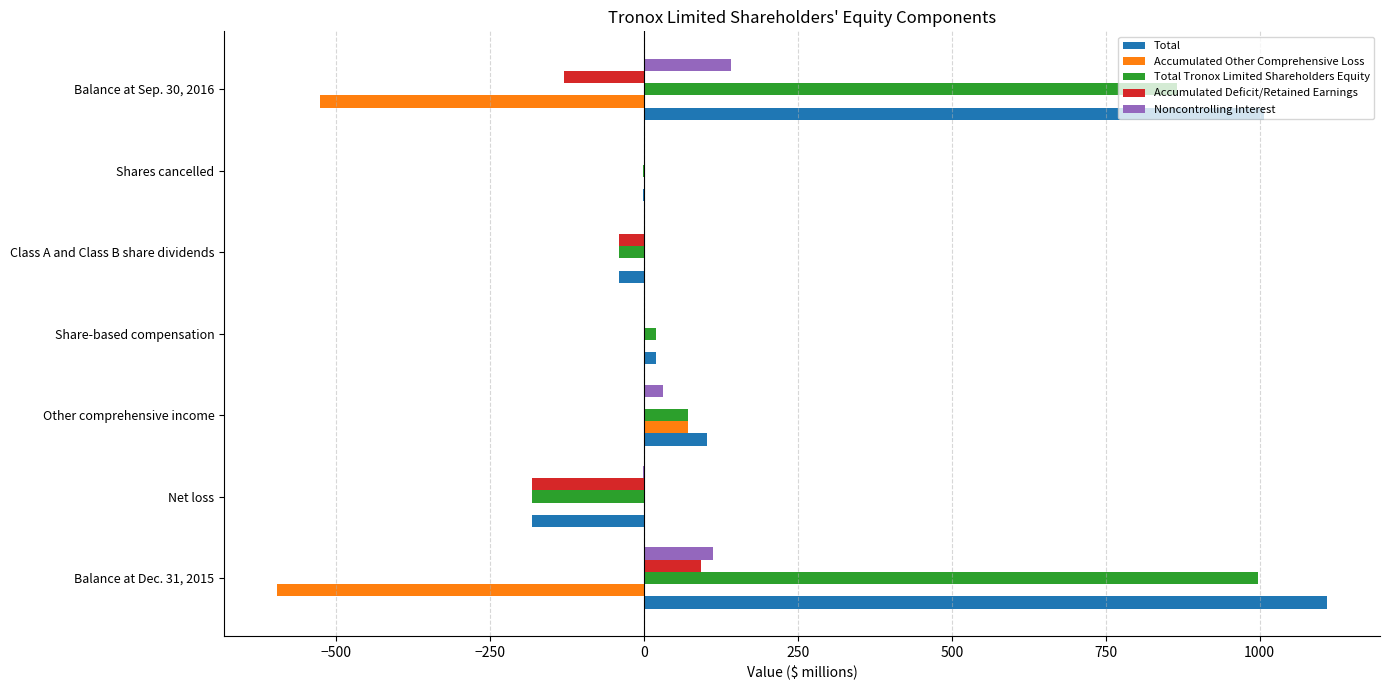

Which category has the highest value across all series?

Balance at Dec. 31, 2015